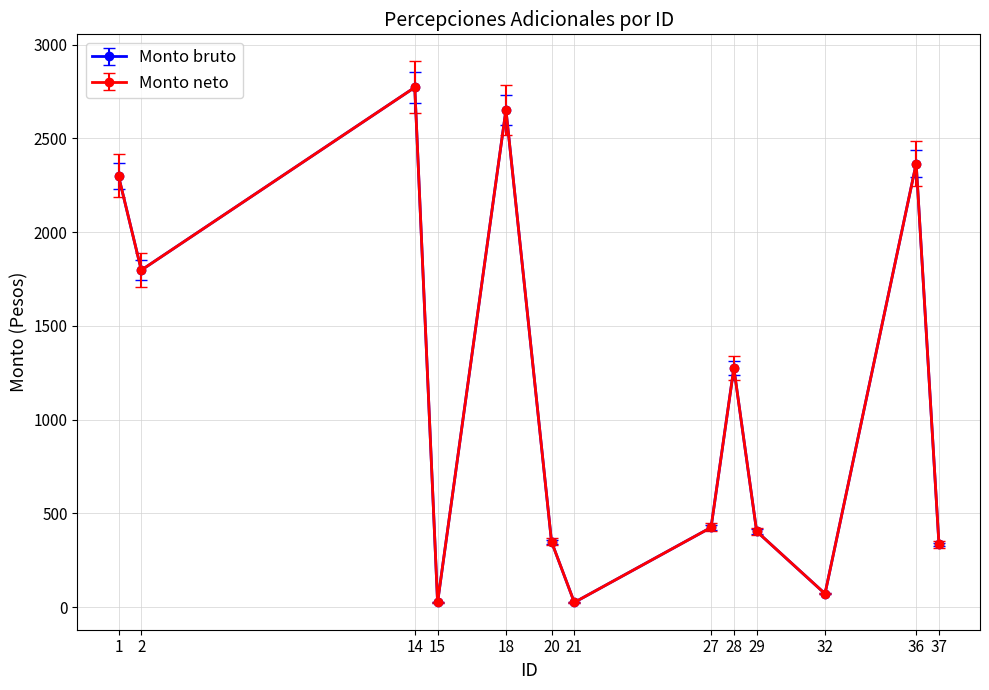

Is this an area chart (filled region under the line)?

No